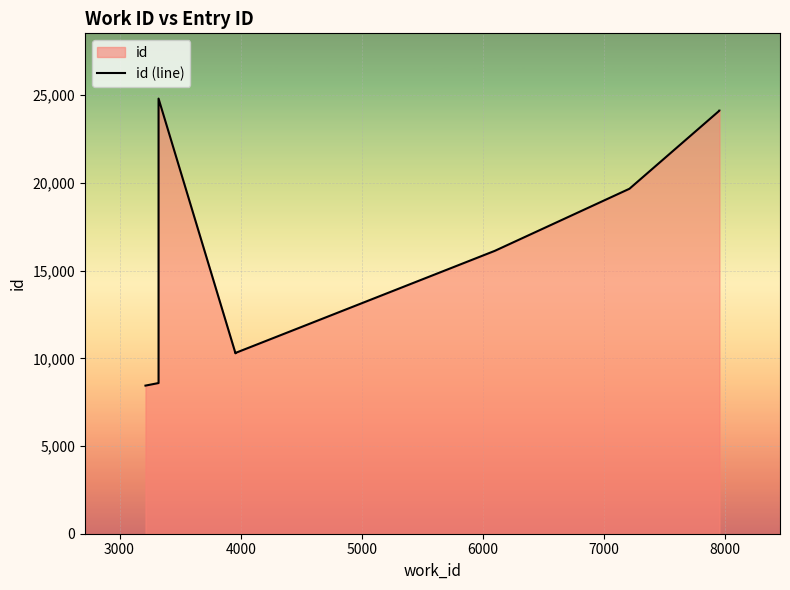

Reading left to right, list all the values displayed in this chart.

8444	8590	18842	24805	10286	10306	16127	19665	24119	24120